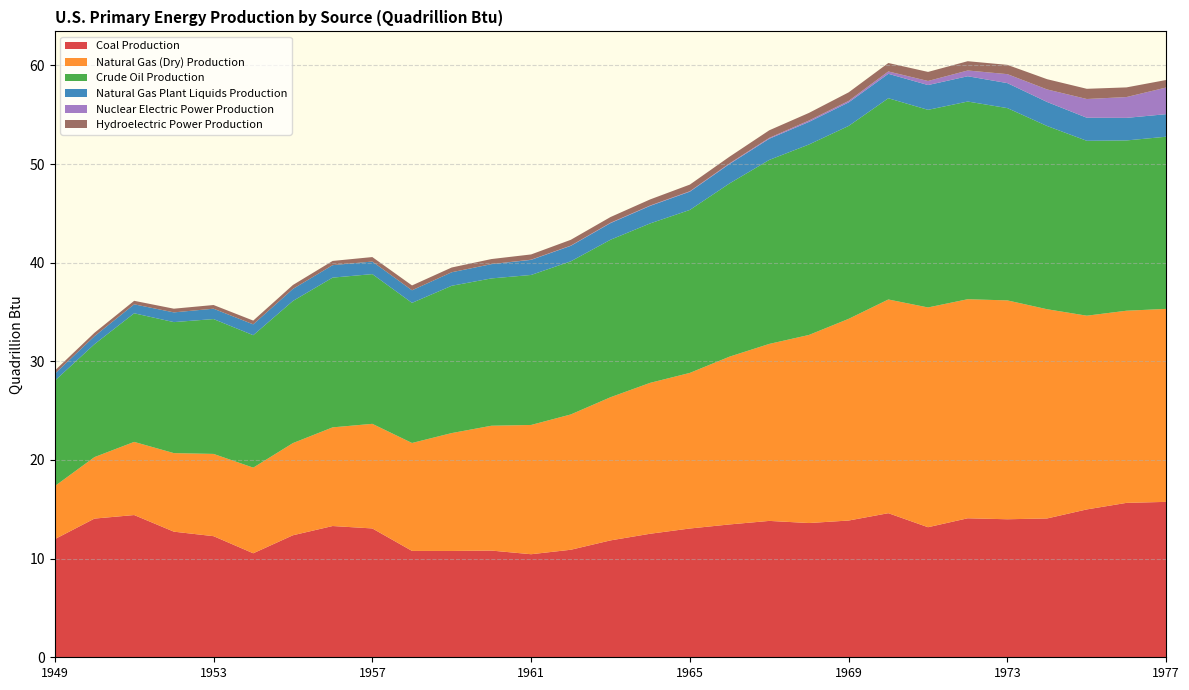

Reading left to right, what are all the values shown in this chart?

Coal Production: 12.0	14.1	14.4	12.7	12.3	10.5	12.4	13.3	13.1	10.8	10.8	10.8	10.4	10.9	11.8	12.5	13.1	13.5	13.8	13.6	13.9	14.6	13.2	14.1	14.0	14.1	15.0	15.7	15.8
Natural Gas (Dry) Production: 5.4	6.2	7.4	8.0	8.3	8.7	9.3	10.0	10.6	10.9	12.0	12.7	13.1	13.7	14.5	15.3	15.8	17.0	17.9	19.1	20.4	21.7	22.3	22.2	22.2	21.2	19.6	19.5	19.6
Crude Oil Production: 10.7	11.4	13.0	13.3	13.7	13.4	14.4	15.2	15.2	14.2	14.9	14.9	15.2	15.5	16.0	16.2	16.5	17.6	18.7	19.3	19.6	20.4	20.0	20.0	19.5	18.6	17.7	17.3	17.5
Natural Gas Plant Liquids Production: 0.7	0.8	0.9	1.0	1.1	1.1	1.2	1.3	1.3	1.3	1.4	1.4	1.5	1.6	1.7	1.8	1.9	2.0	2.1	2.3	2.4	2.5	2.5	2.6	2.5	2.4	2.3	2.3	2.3
Nuclear Electric Power Production: 0.0	0.0	0.0	0.0	0.0	0.0	0.0	0.0	0.0	0.0	0.0	0.0	0.0	0.0	0.0	0.0	0.0	0.1	0.1	0.1	0.2	0.2	0.4	0.6	0.9	1.3	1.9	2.1	2.7
Hydroelectric Power Production: 0.3	0.3	0.4	0.4	0.4	0.4	0.4	0.4	0.5	0.5	0.5	0.5	0.5	0.6	0.6	0.6	0.7	0.7	0.8	0.8	0.9	0.9	0.9	0.9	0.9	1.0	1.0	1.0	0.8